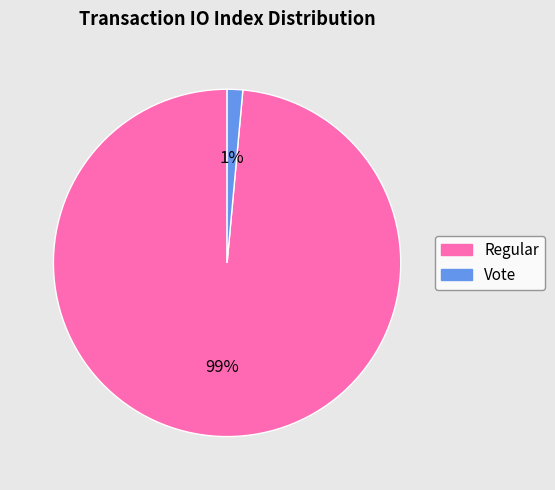

To the nearest percent, what percentage of the pie is Vote?

1%